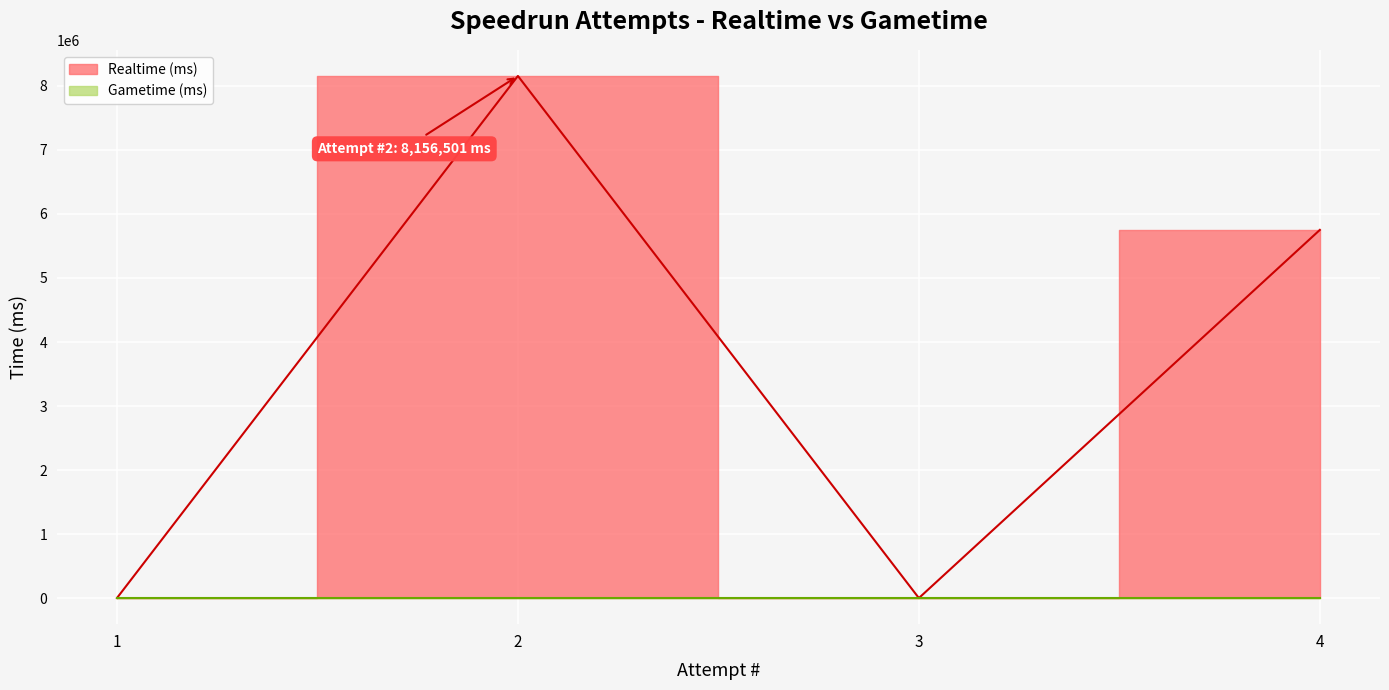

Reading left to right, transcribe all the data shown in this chart.

Realtime (ms) line: 1=0	2=8156501	3=0	4=5751304
Gametime (ms) line: 1=0	2=0	3=0	4=0